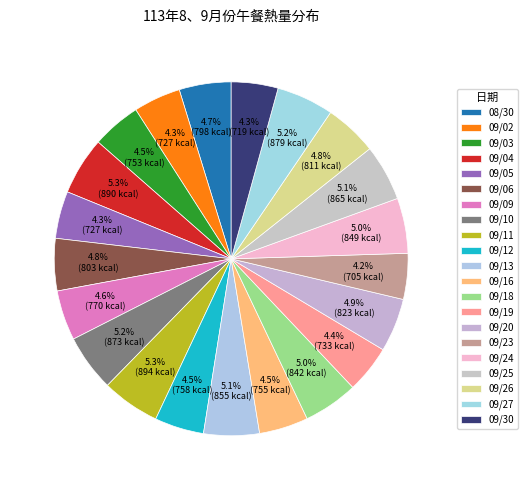

True or false: 09/11 accounts for 5% of the total.

True